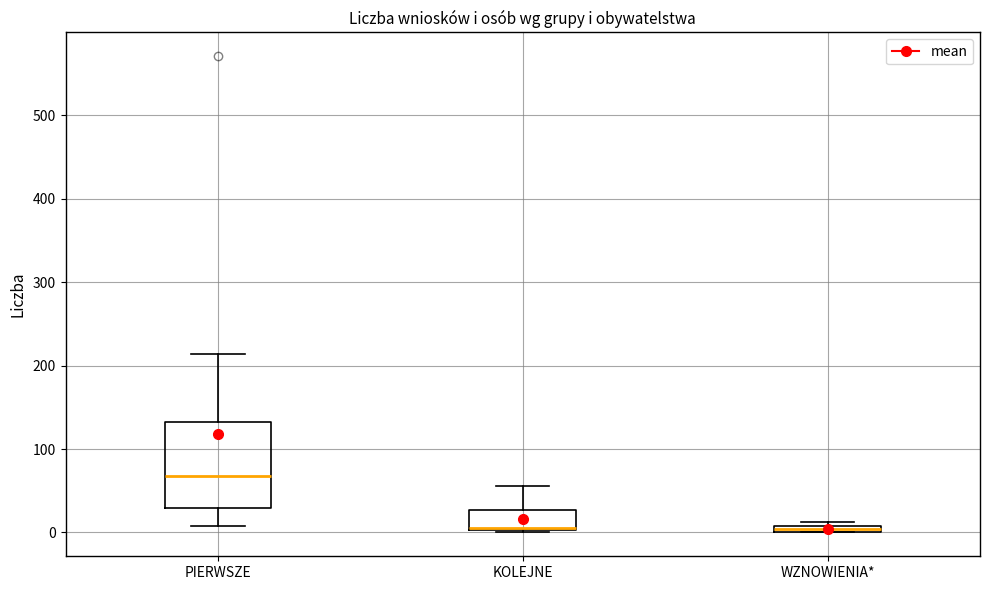

Where is the upper edge of the box for PIERWSZE on the y-axis? The values are not printed on the chart, so give them approximately, as read against the axis.

130